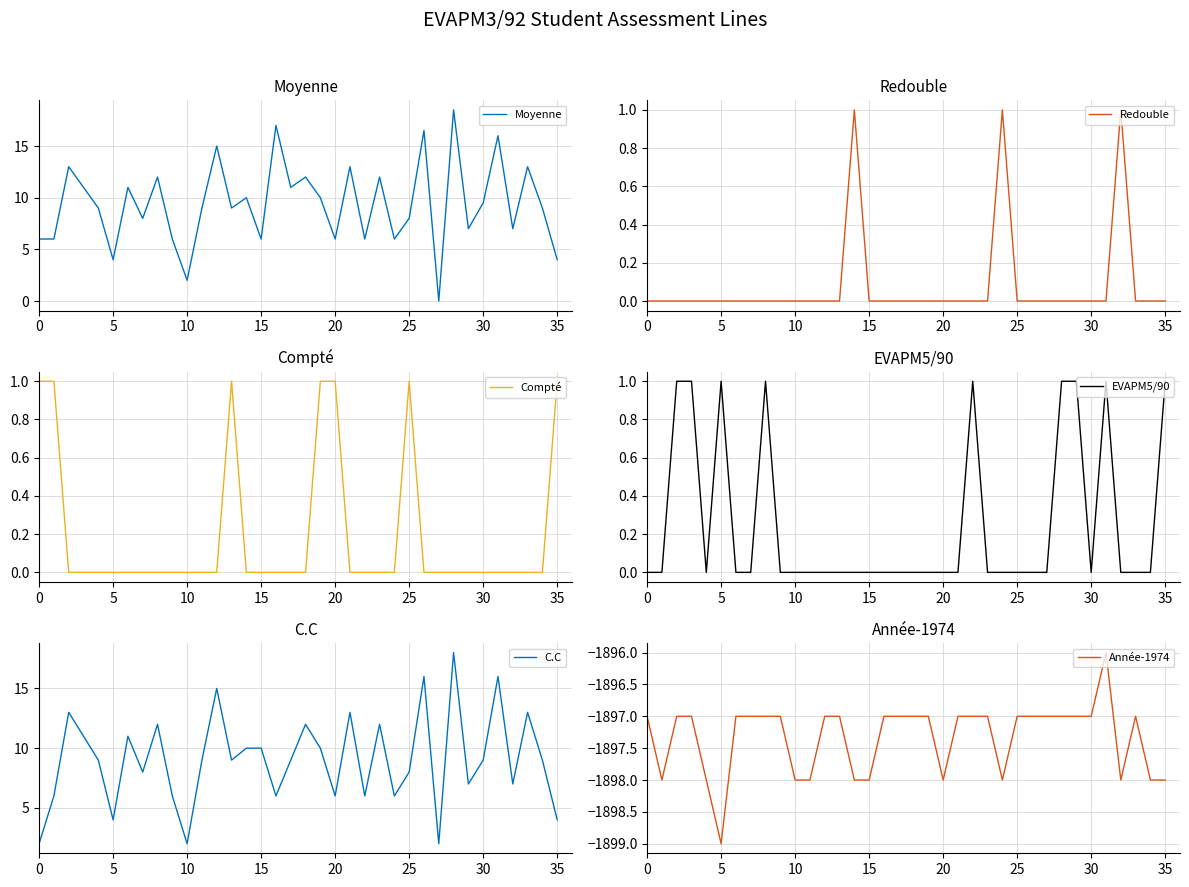

True or false: C.C has a value of 0.9 at 10.

False